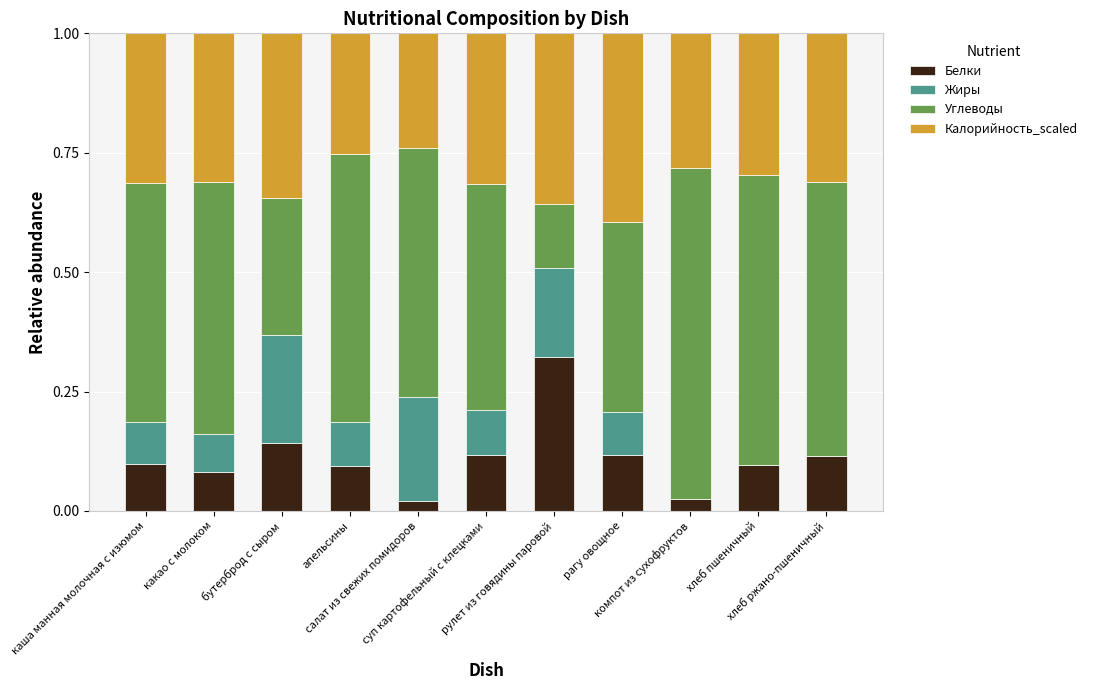

What is the average value of the Калорийность_scaled series?

0.3